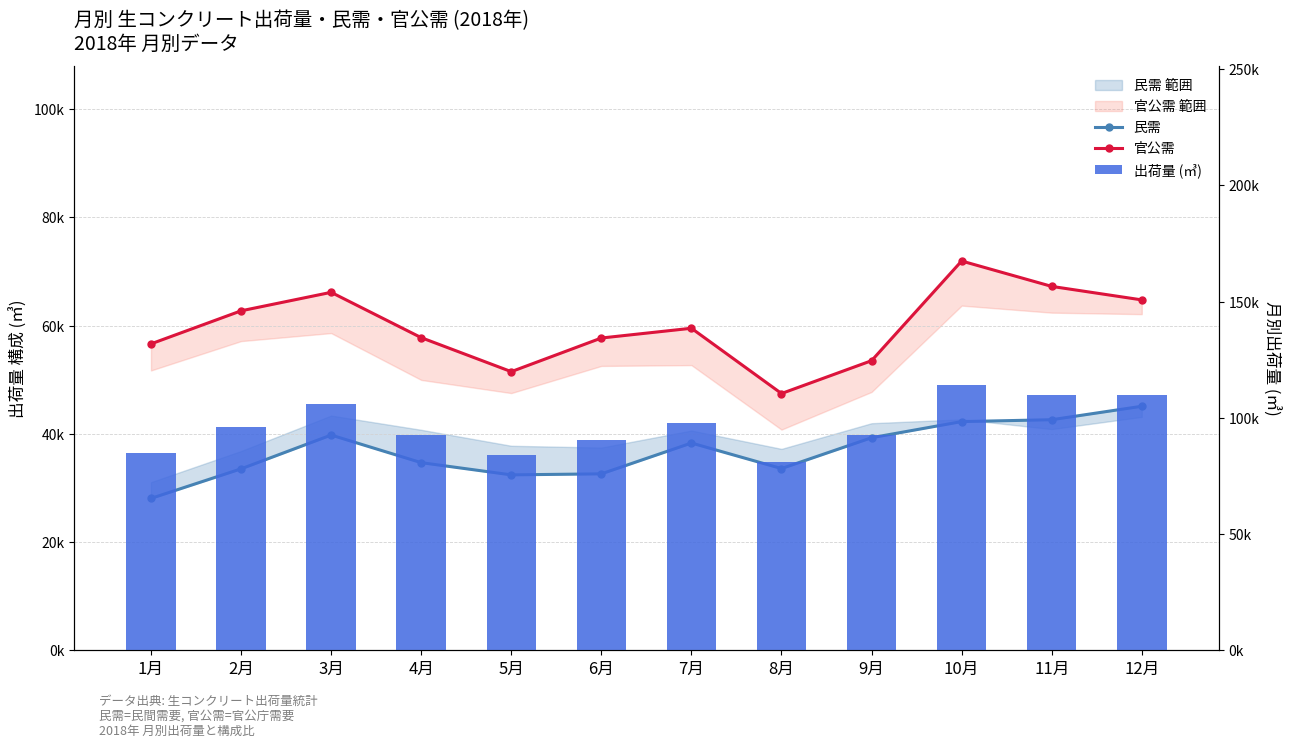

Is the value of 官公需 at 11月 greater than the value of 出荷量 (㎥) at 5月?

No